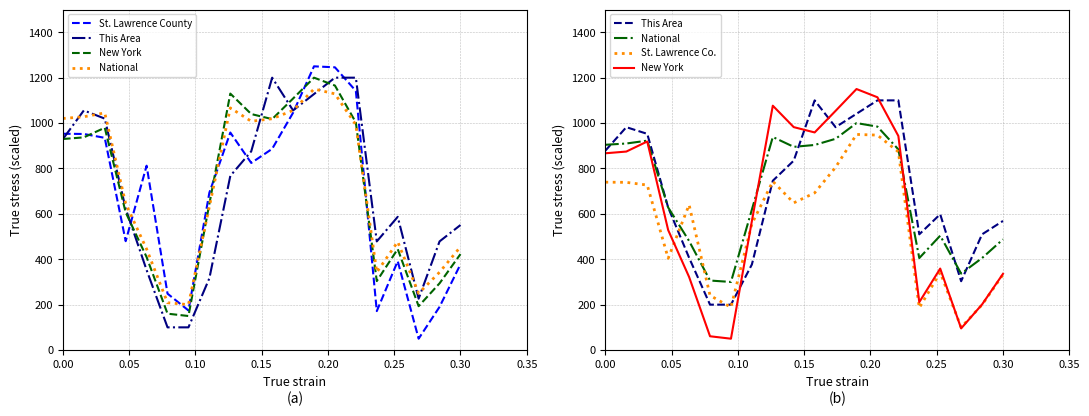

What are all the series names shown in the legend?

St. Lawrence County, This Area, New York, National, St. Lawrence Co.